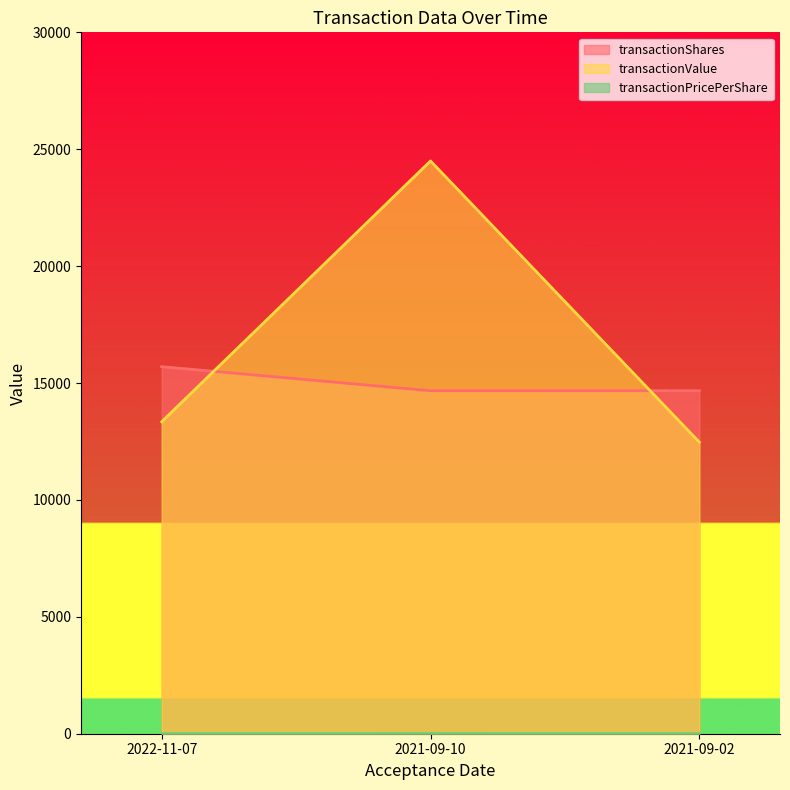

What is the total value across all series at 2022-11-07?

29045.8